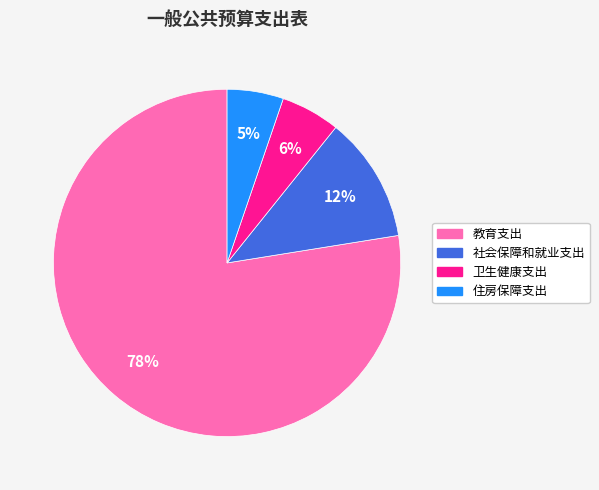

Between 卫生健康支出 and 社会保障和就业支出, which is larger?

社会保障和就业支出